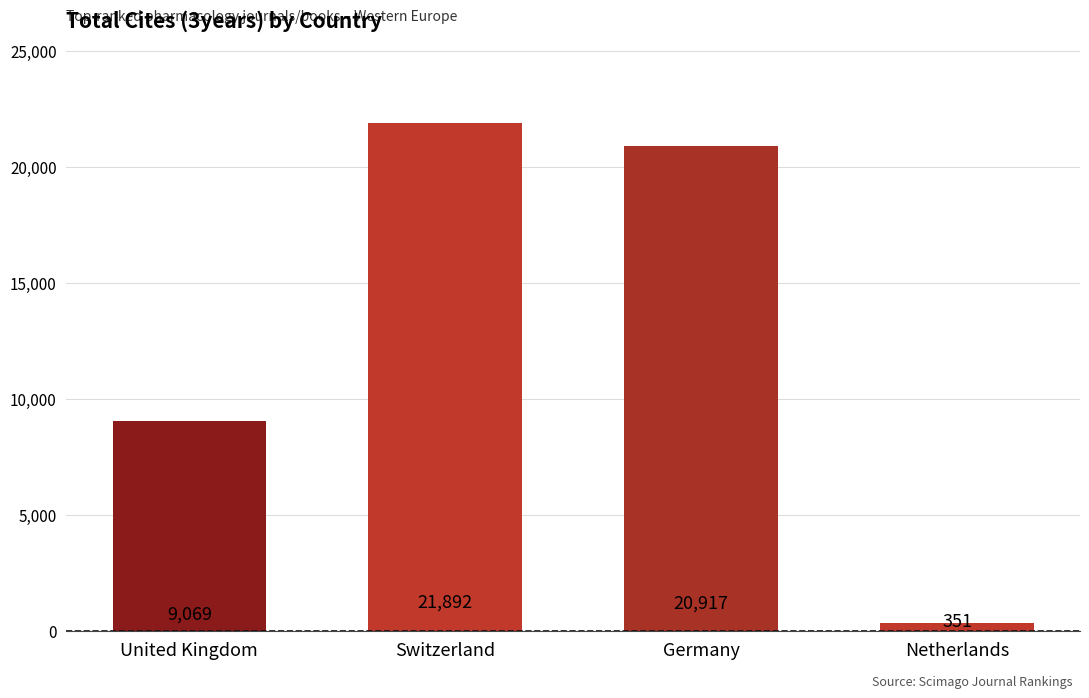

Which category has the lowest value across all series?

Netherlands